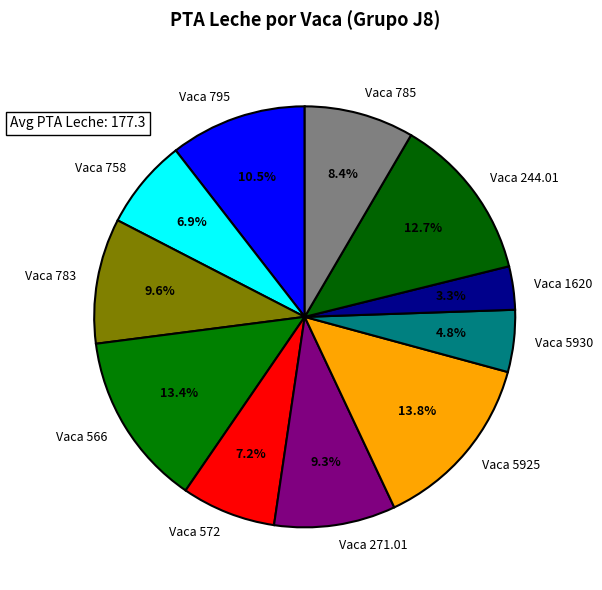

How much of the chart is everything except Vaca 244.01?

87.3%